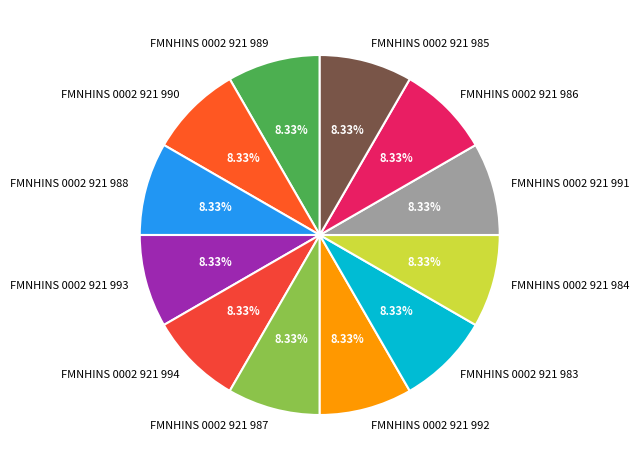

What is the ratio of the value at FMNHINS 0002 921 990 to the value at FMNHINS 0002 921 984?

1.0